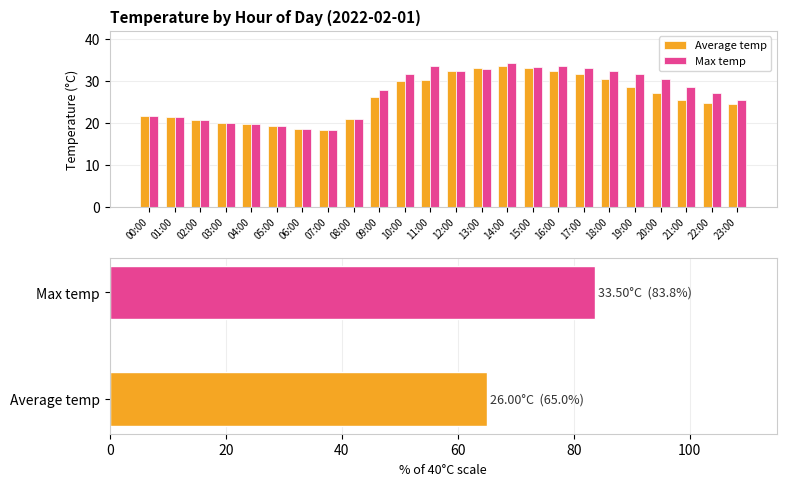

Reading left to right, transcribe all the data shown in this chart.

Average temp: 21.6	21.3	20.7	20.1	19.8	19.2	18.6	18.3	21.0	26.1	29.9	30.3	32.4	33.1	33.5	33.1	32.4	31.7	30.4	28.6	27.2	25.5	24.7	24.6
Max temp: 21.6	21.3	20.7	20.1	19.8	19.2	18.6	18.3	21.0	27.8	31.6	33.6	32.4	32.8	34.4	33.4	33.5	33.1	32.4	31.7	30.4	28.6	27.2	25.5